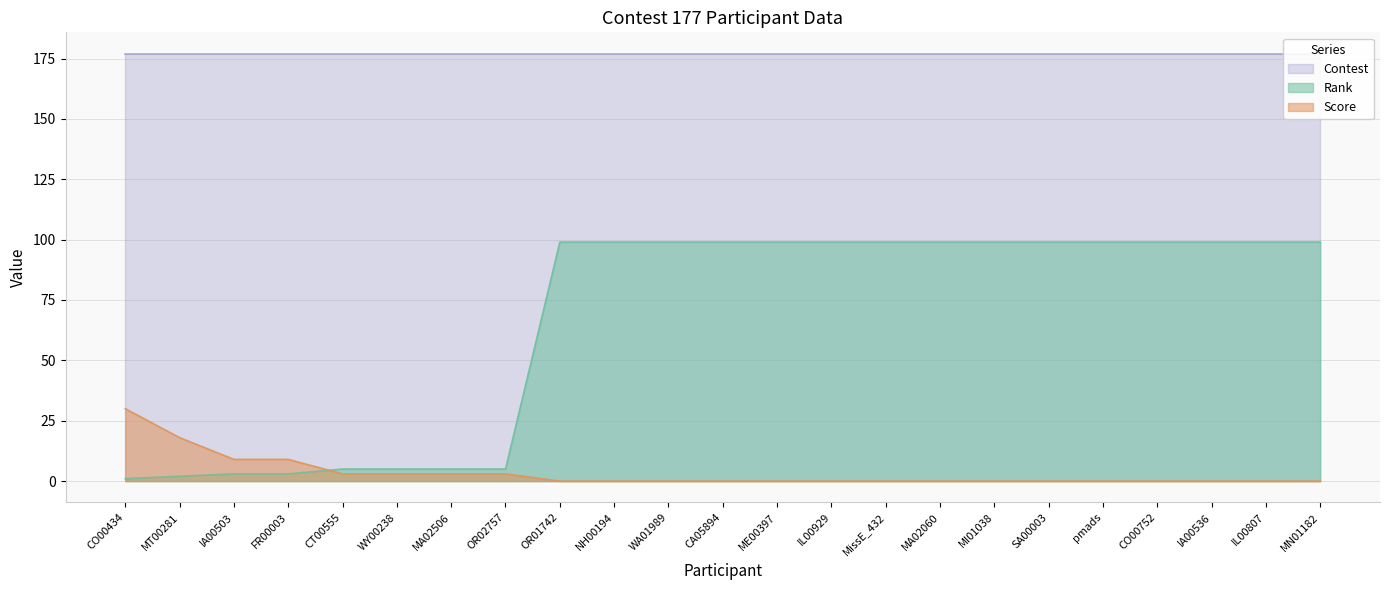

Between CO00434 and MA02060, which series saw the biggest shift?

Rank